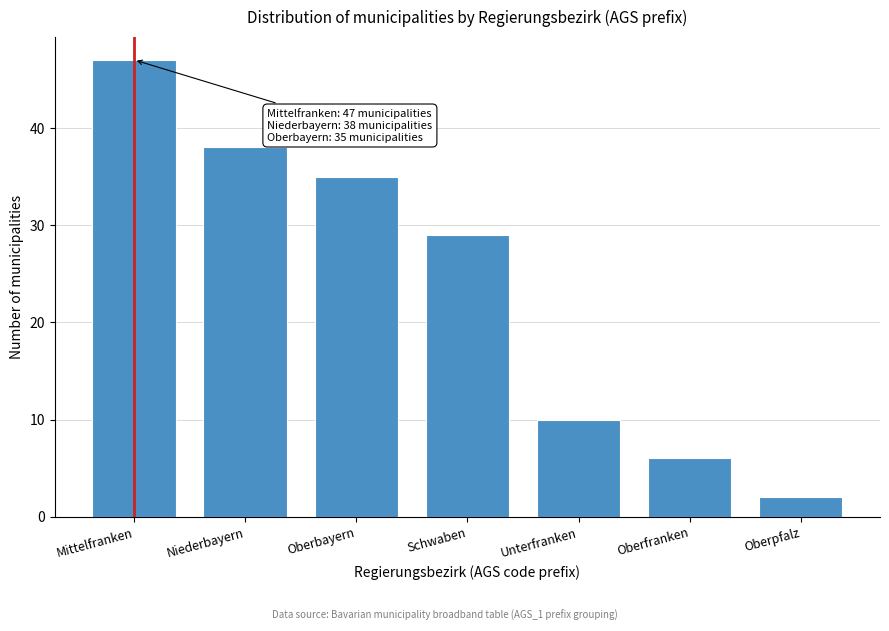

Reading left to right, list all the values displayed in this chart.

47	38	35	29	10	6	2